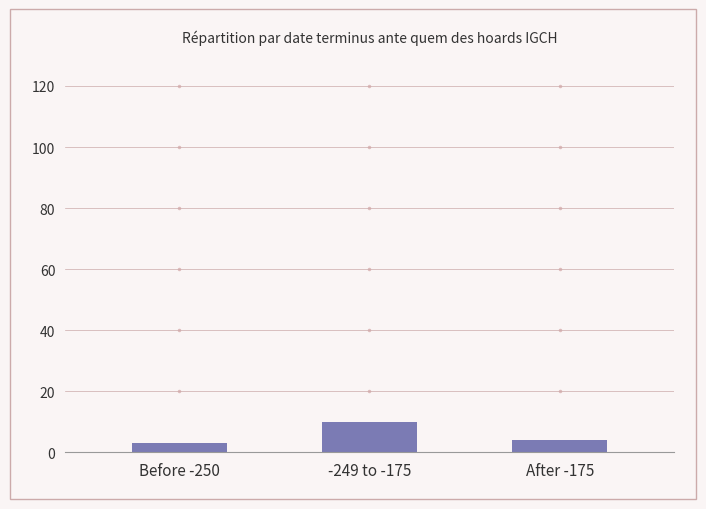

Reading right to left, transcribe all the data shown in this chart.

After -175=4	-249 to -175=10	Before -250=3